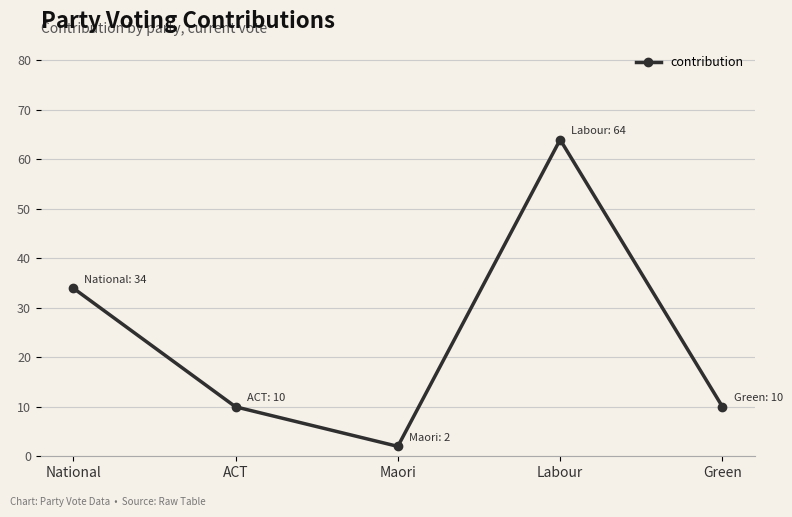

Is it true that the value at National is 9?

False